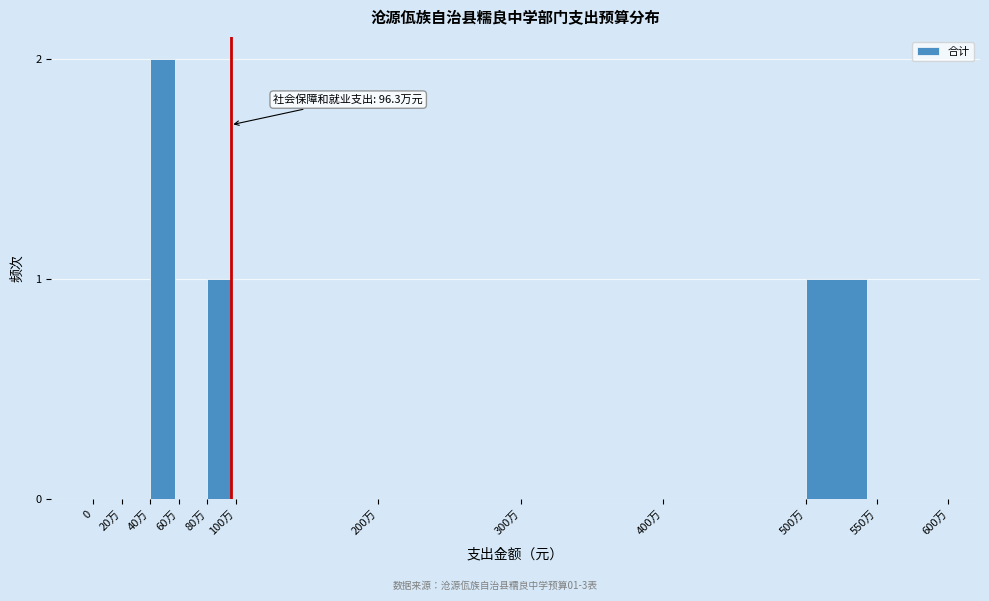

Reading left to right, list all the values displayed in this chart.

0=0	20万=0	40万=2	60万=0	80万=1	100万=0	200万=0	300万=0	400万=0	500万=1	550万=0